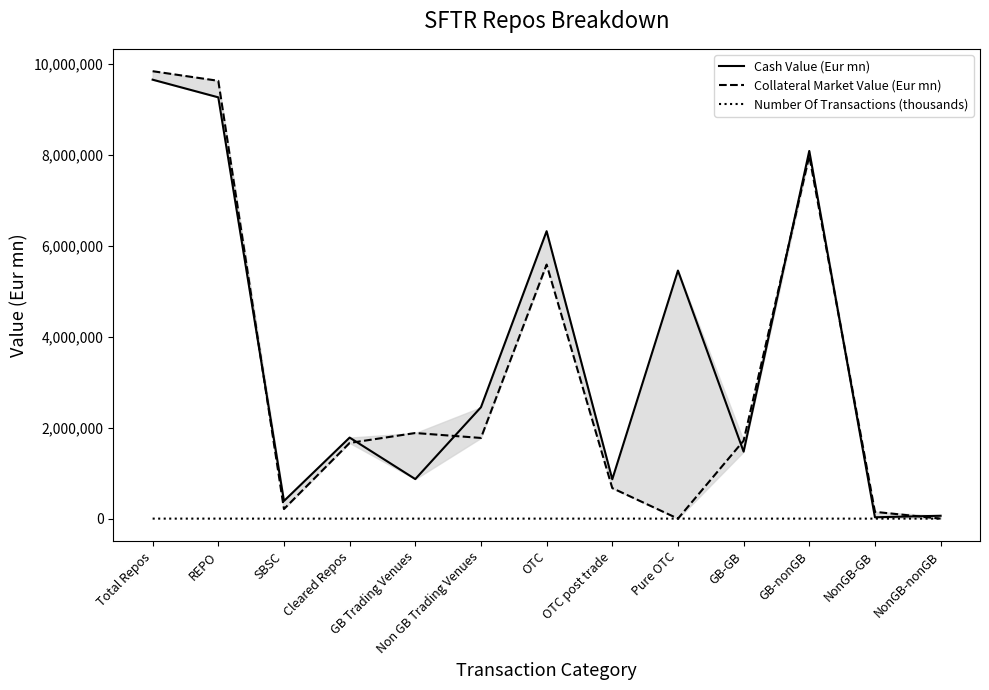

Where is the first local minimum for Cash Value (Eur mn)?

SBSC